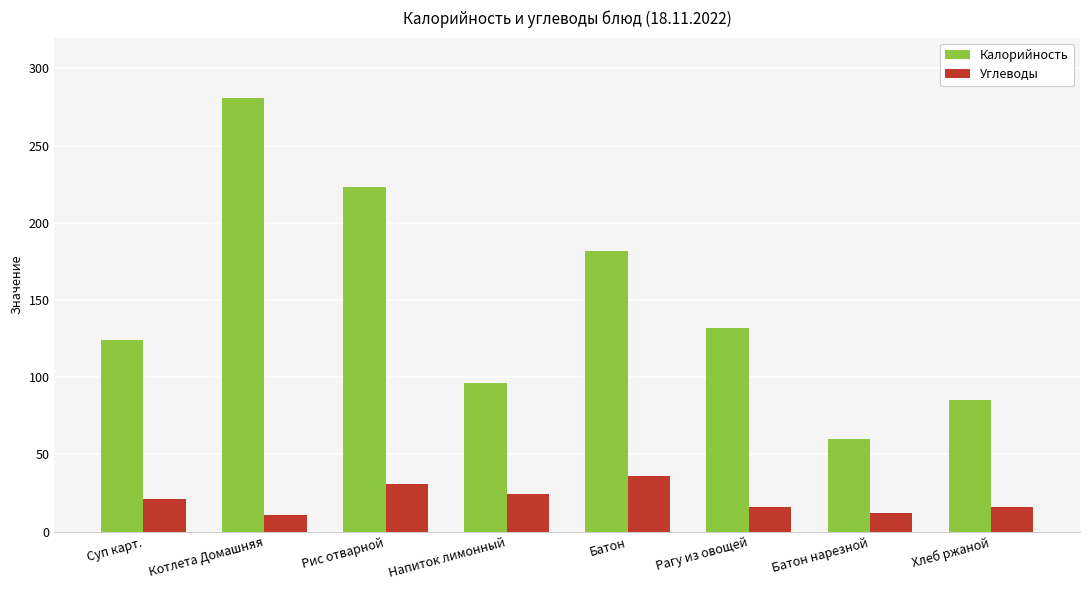

What is the label of the 1st bar from the left?

Суп карт.